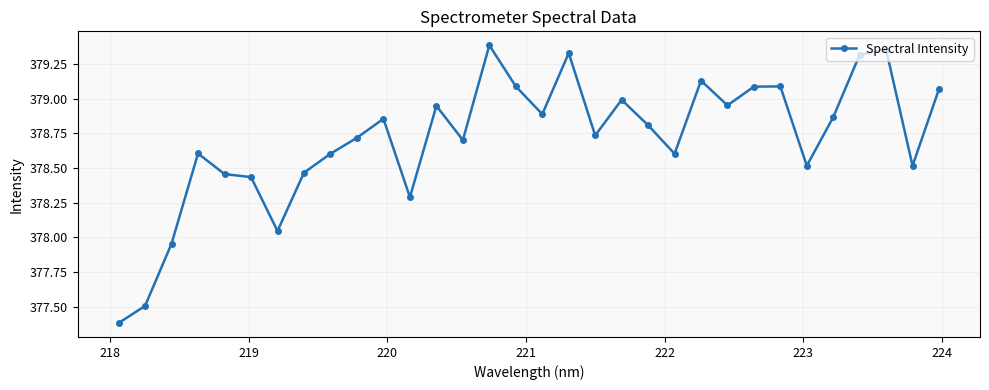

What is the minimum value shown in the chart?

377.4